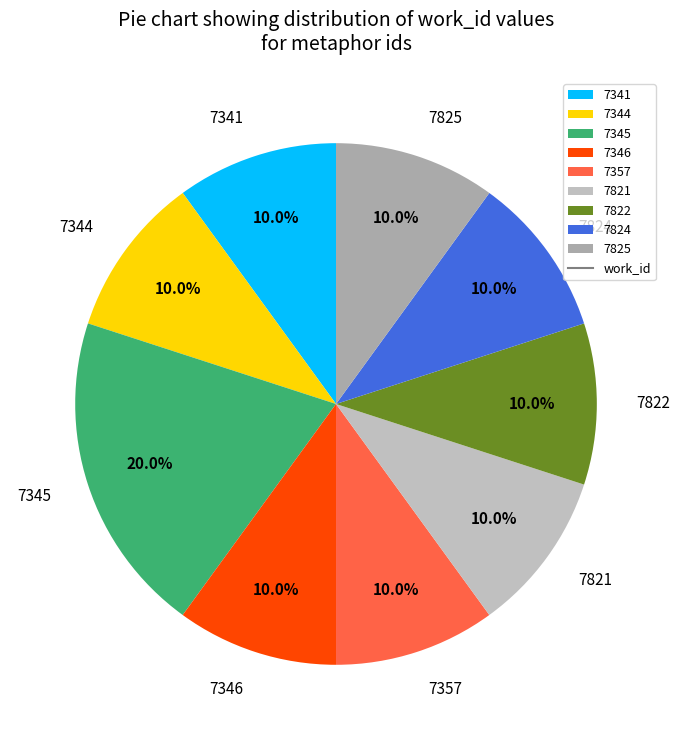

Which category has the biggest portion of the pie?

7345